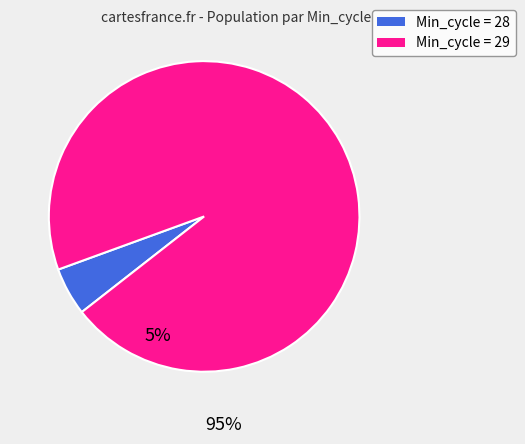

Is there any slice that represents more than half of the pie?

Yes